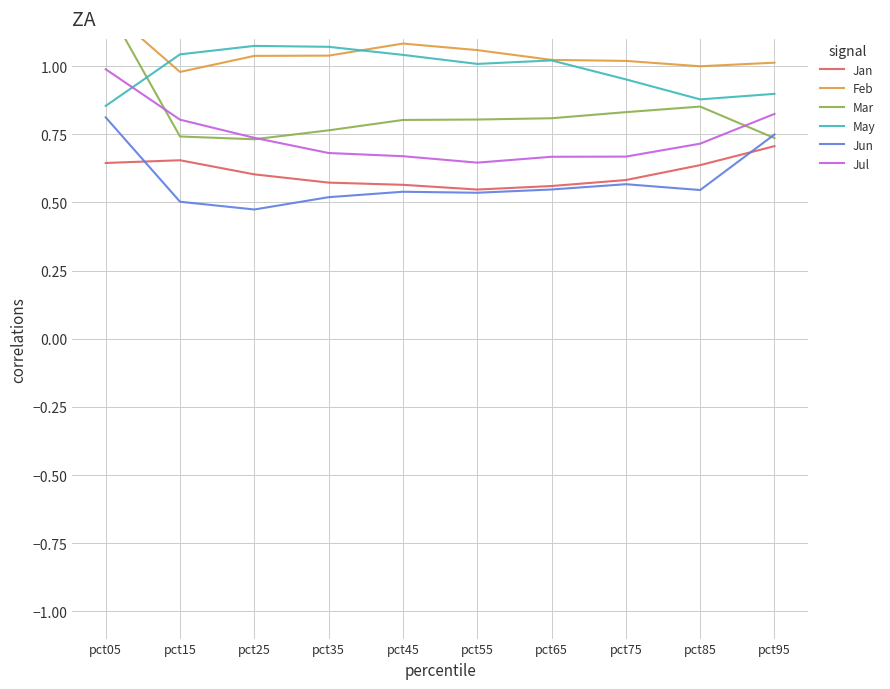

List the series in order of their peak value, highest first.

Mar, Feb, May, Jul, Jun, Jan